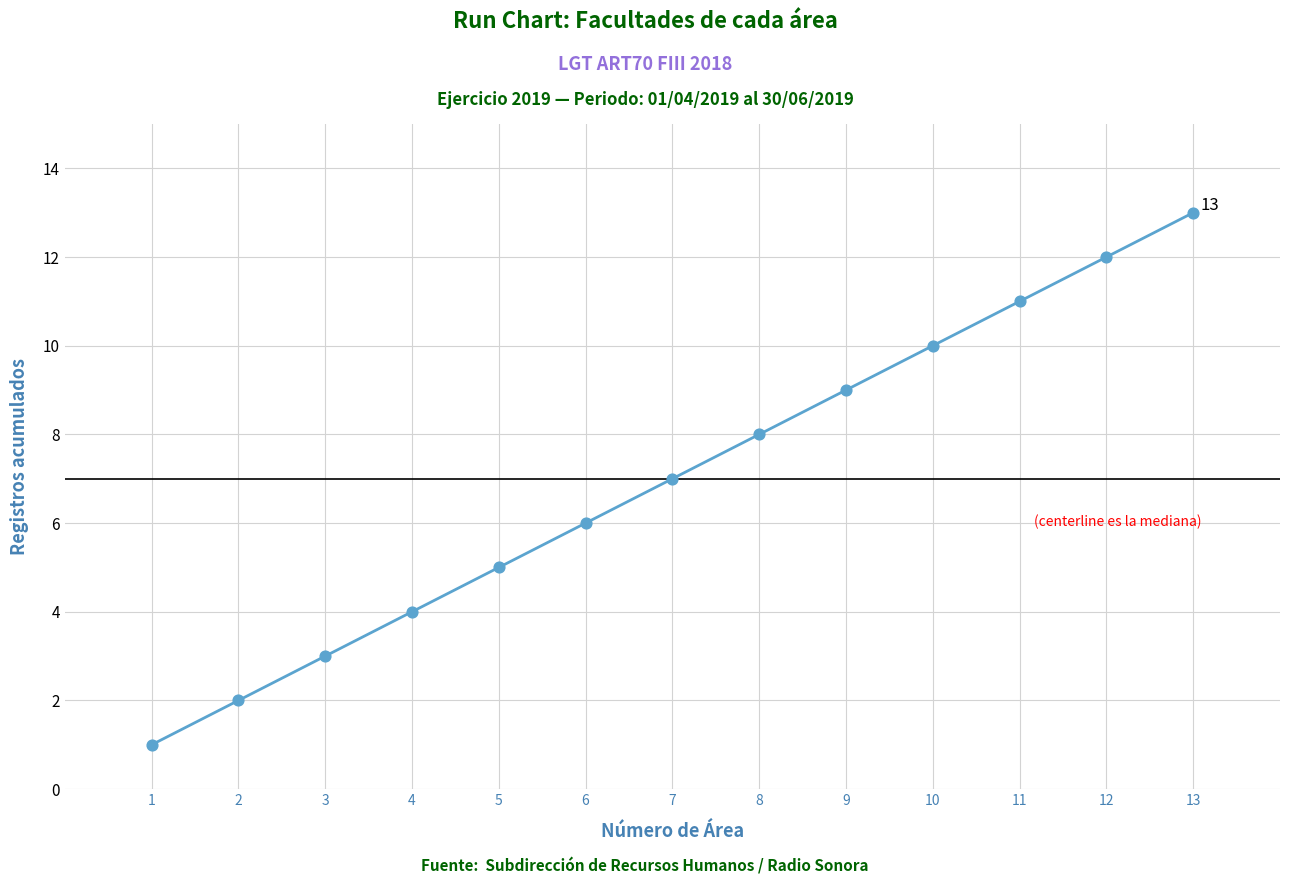

What is the change in value from 6 to 8?

+2